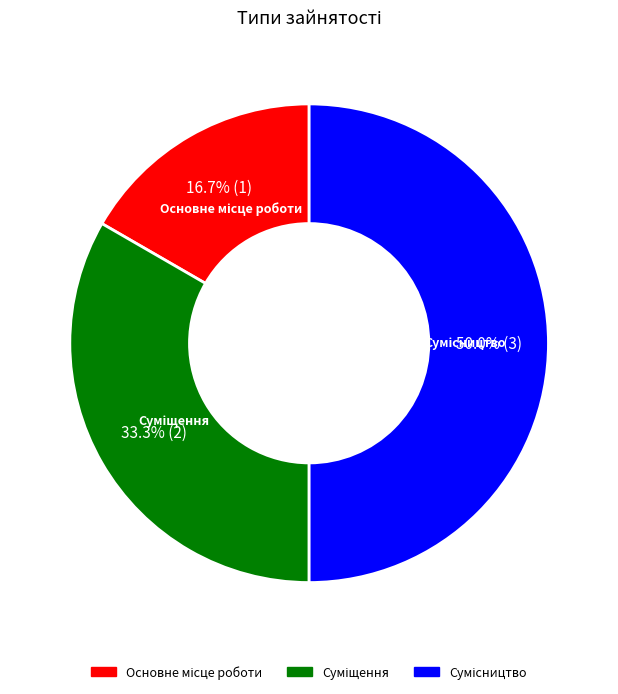

Which slice is the largest?

Сумісництво